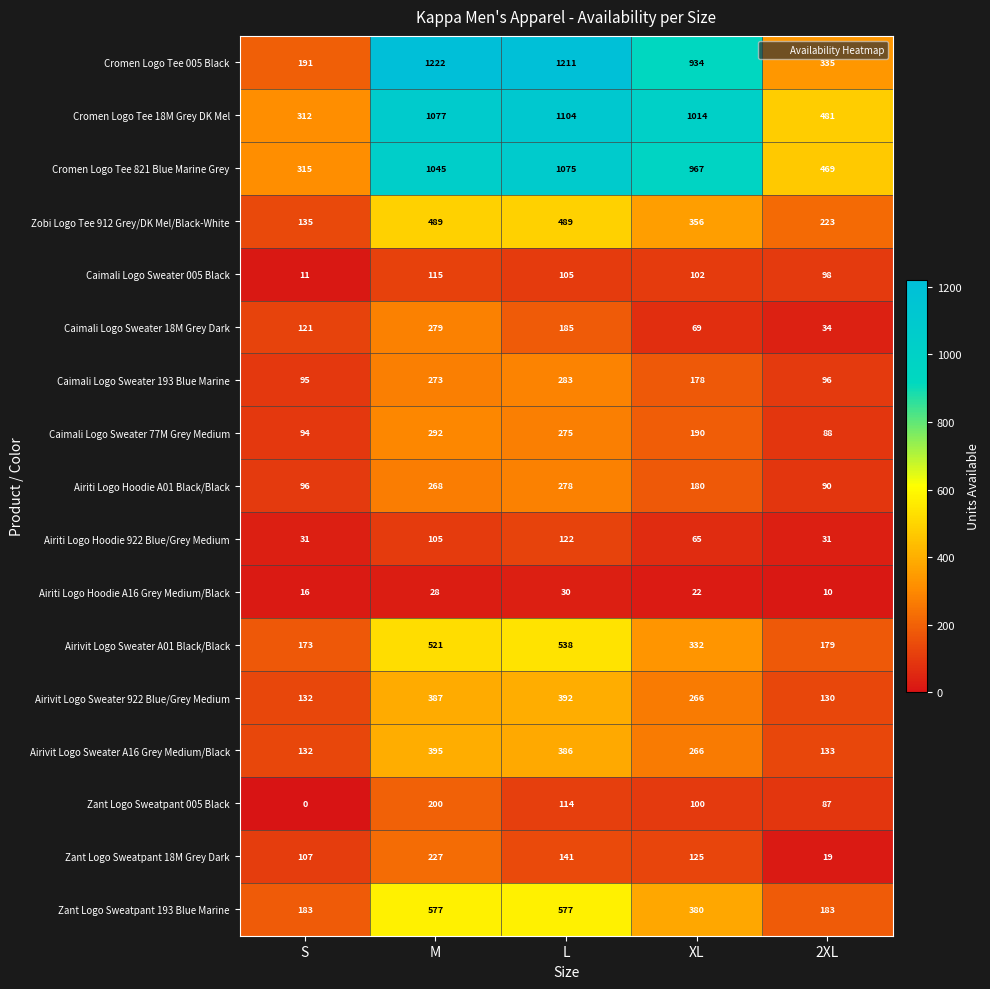

At how many categories does at least one series exceed 612?

3